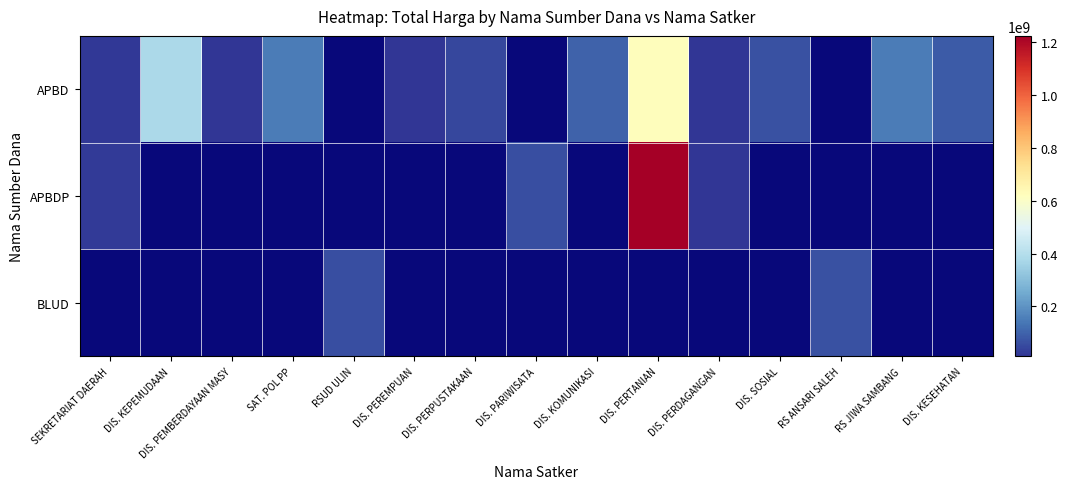

Which has a higher value, SEKRETARIAT DAERAH or DIS. PARIWISATA?

DIS. PARIWISATA